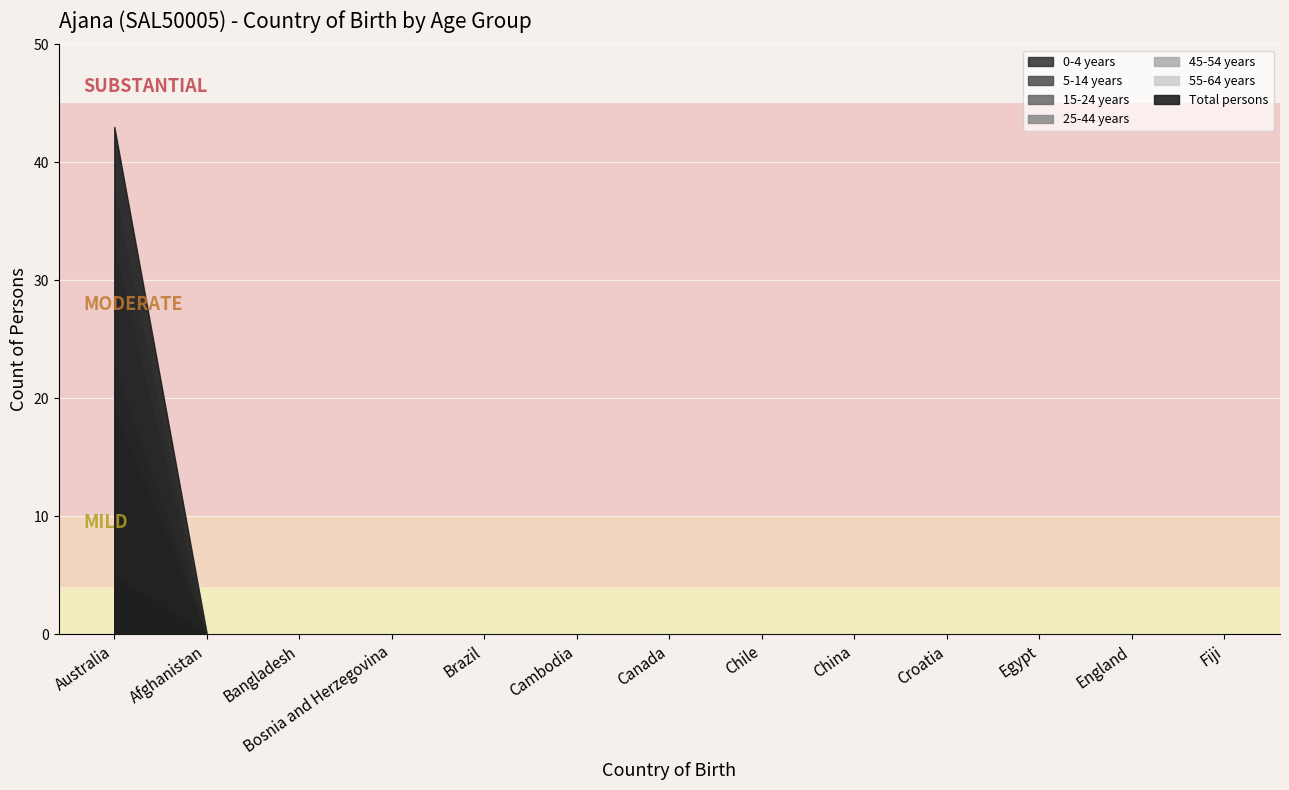

At which category is the sum across all series the highest?

Australia